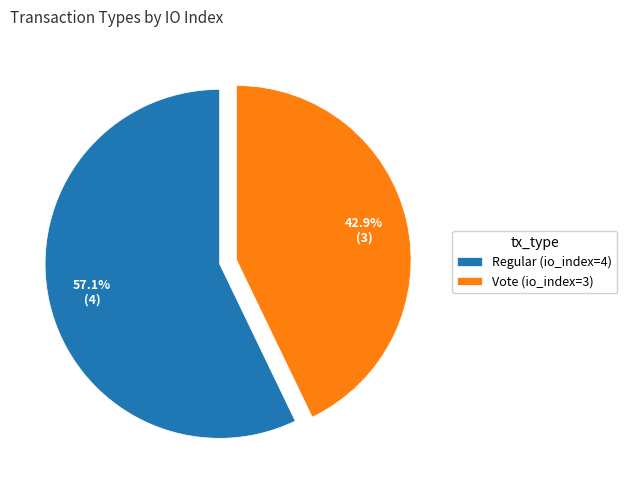

What portion of the pie excludes Regular (io_index=4)?

42.9%